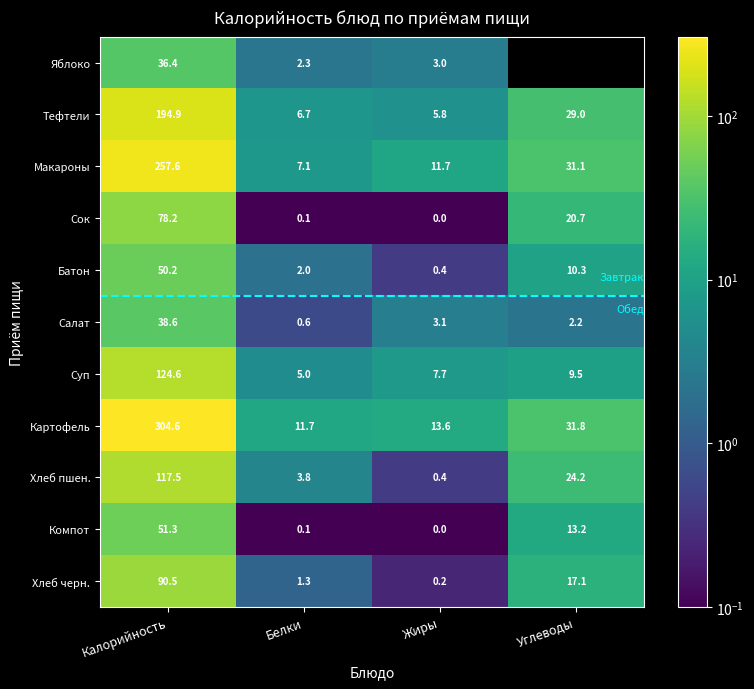

Between Белки and Жиры, which series saw the biggest shift?

Макароны